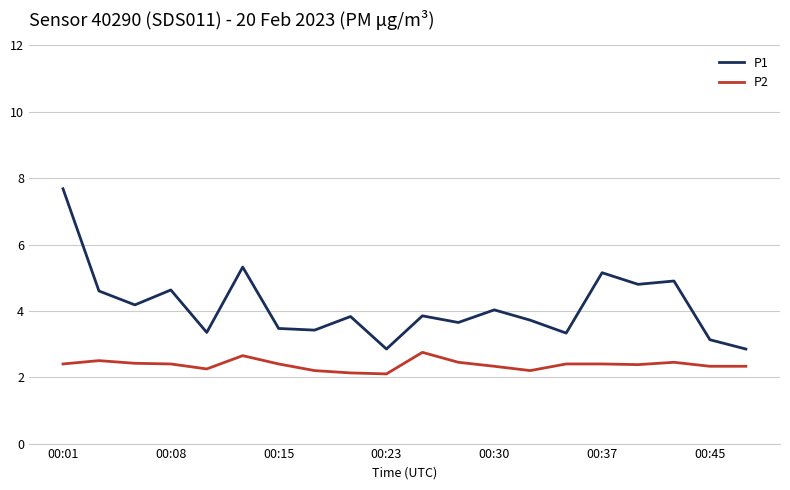

At how many categories does at least one series exceed 5?

3